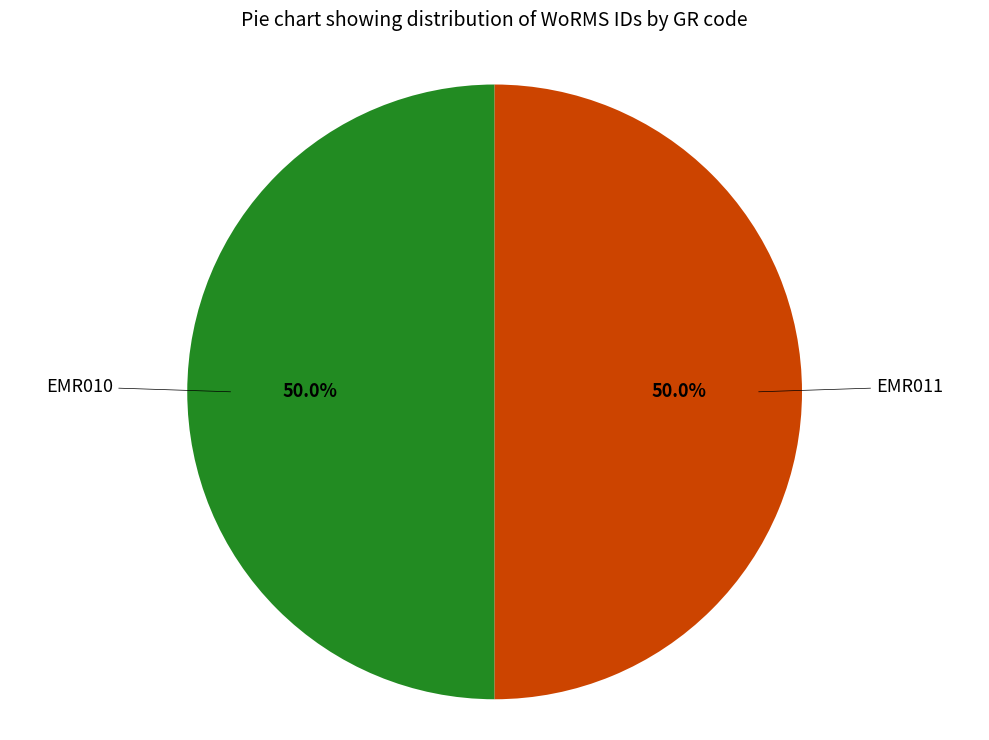

Count the number of slices in the pie.

2